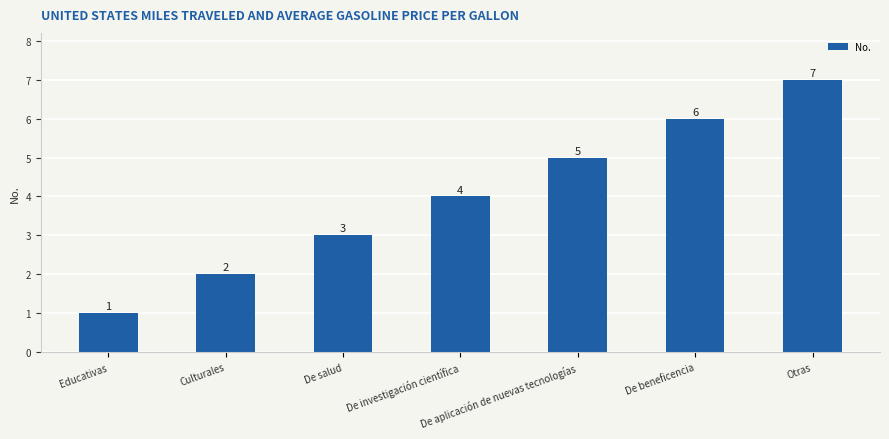

What is the value of the 4th bar from the left?

4